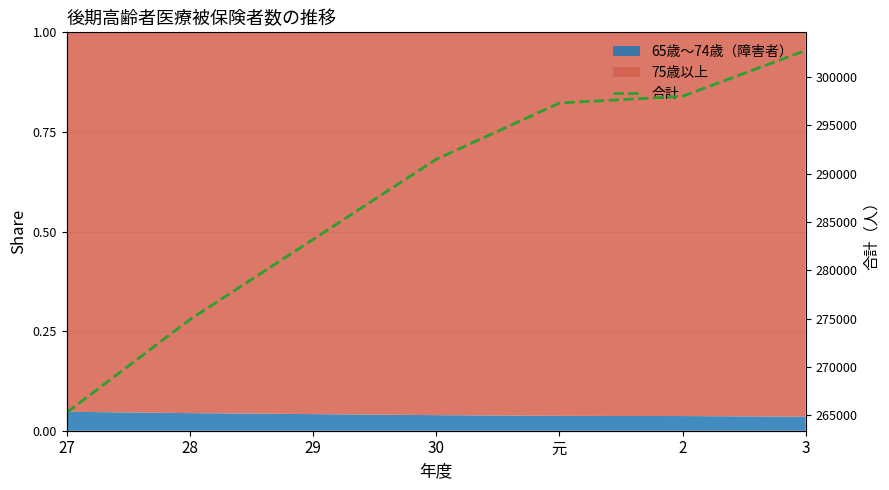

What is the greatest value displayed?

302761